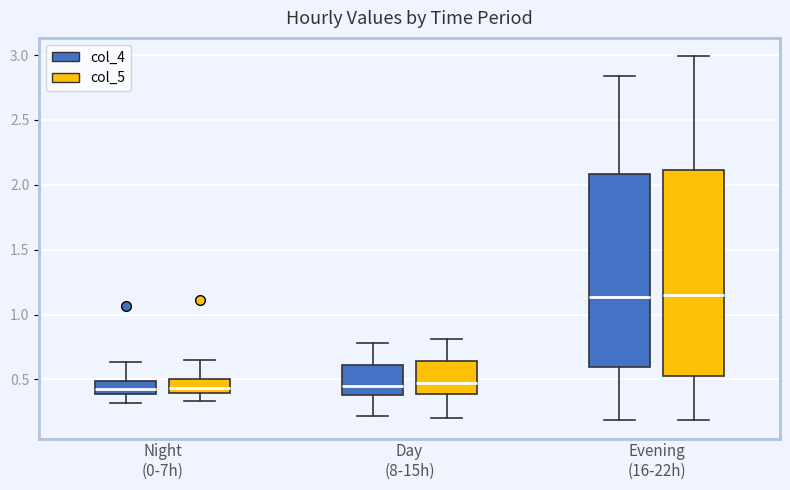

Which box is the tallest, from its lower edge to its upper edge?

Evening (16-22h) (col_5)